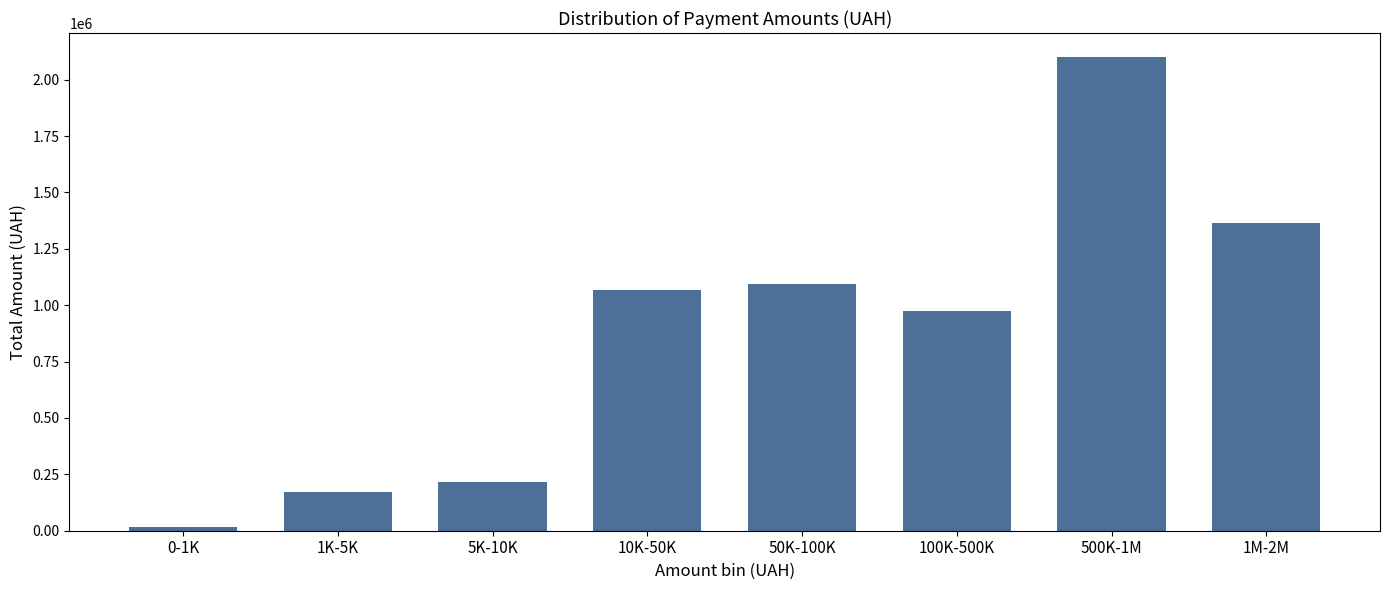

What is the difference between the values at 100K-500K and 1K-5K?

804285.9